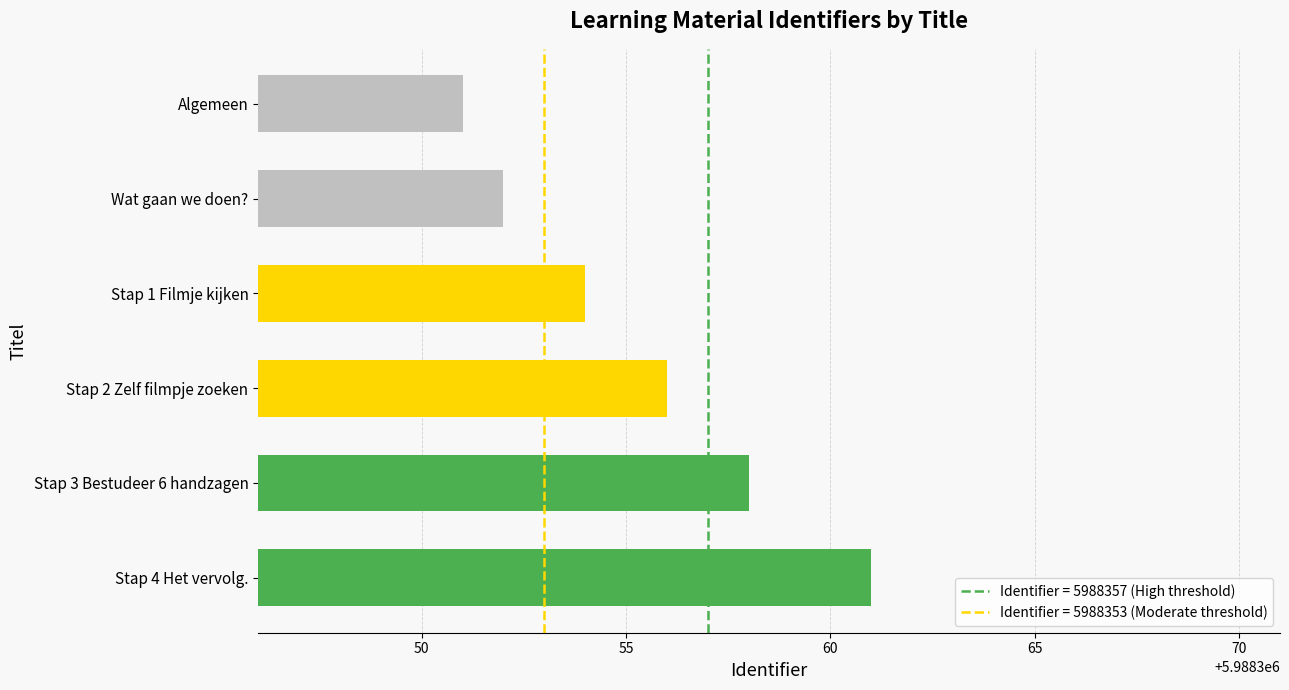

Which has a higher value, Algemeen or Stap 1 Filmje kijken?

Stap 1 Filmje kijken